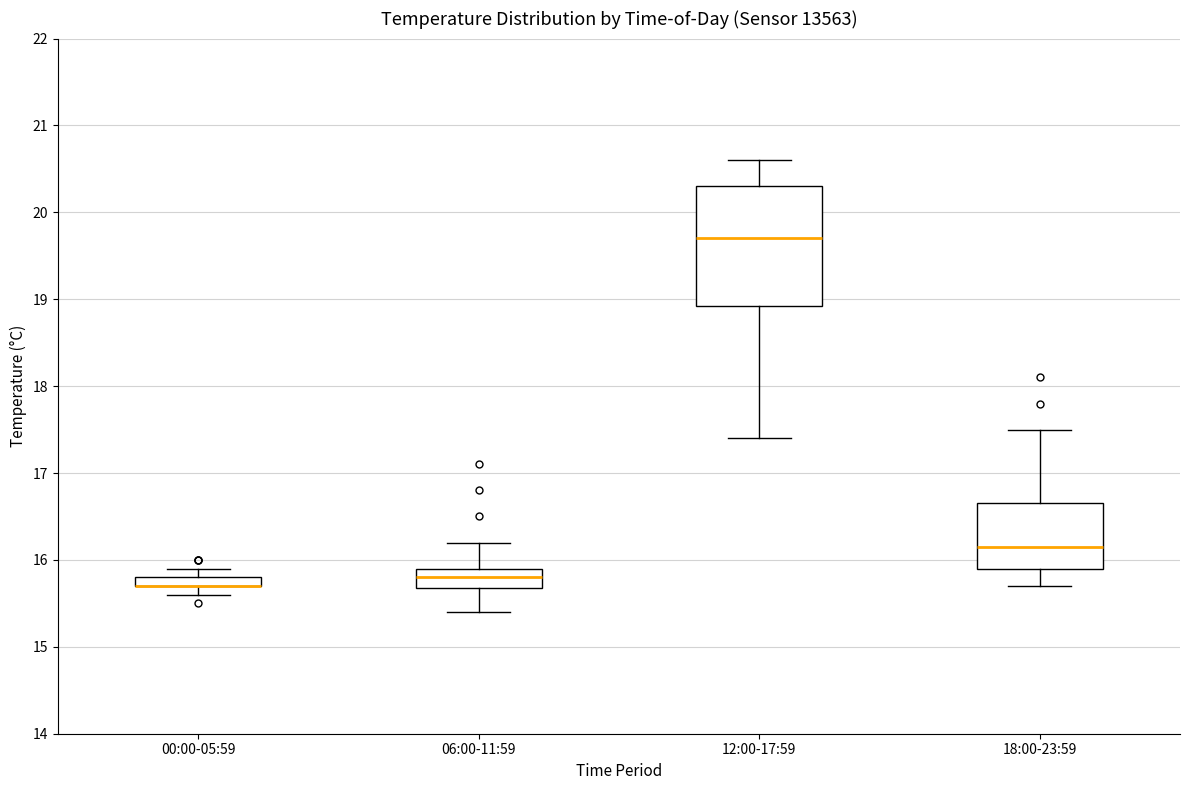

Comparing the boxes themselves (not the whiskers), which one is the tallest?

12:00-17:59